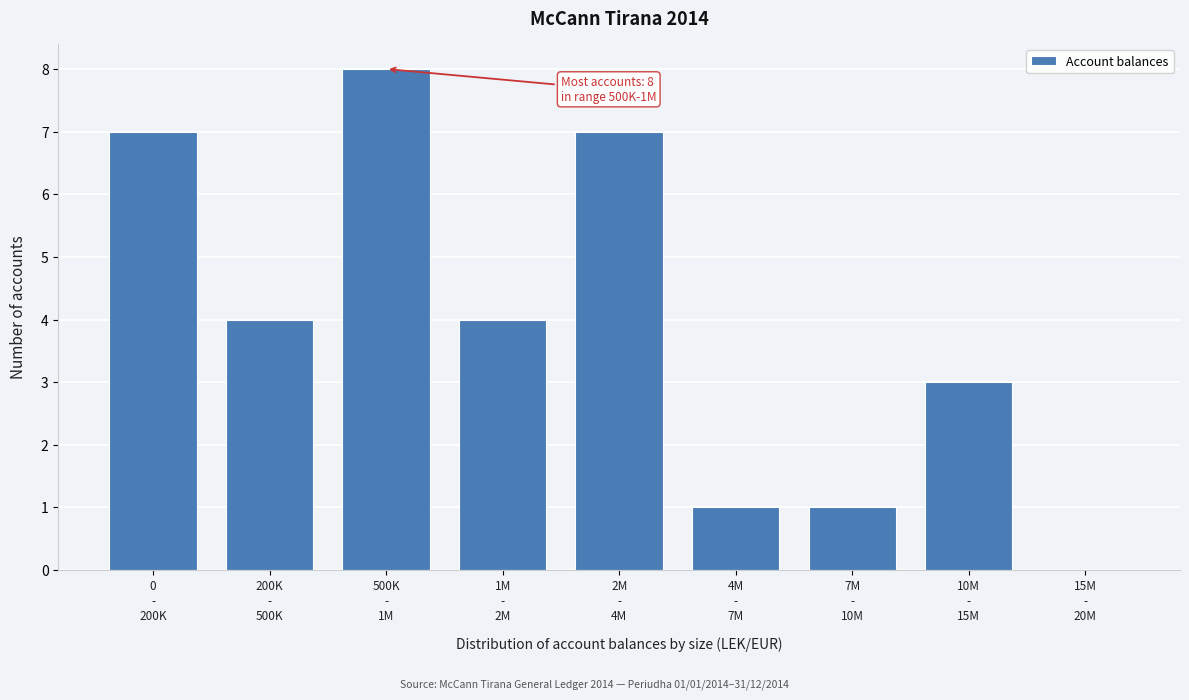

What is the greatest value displayed?

8